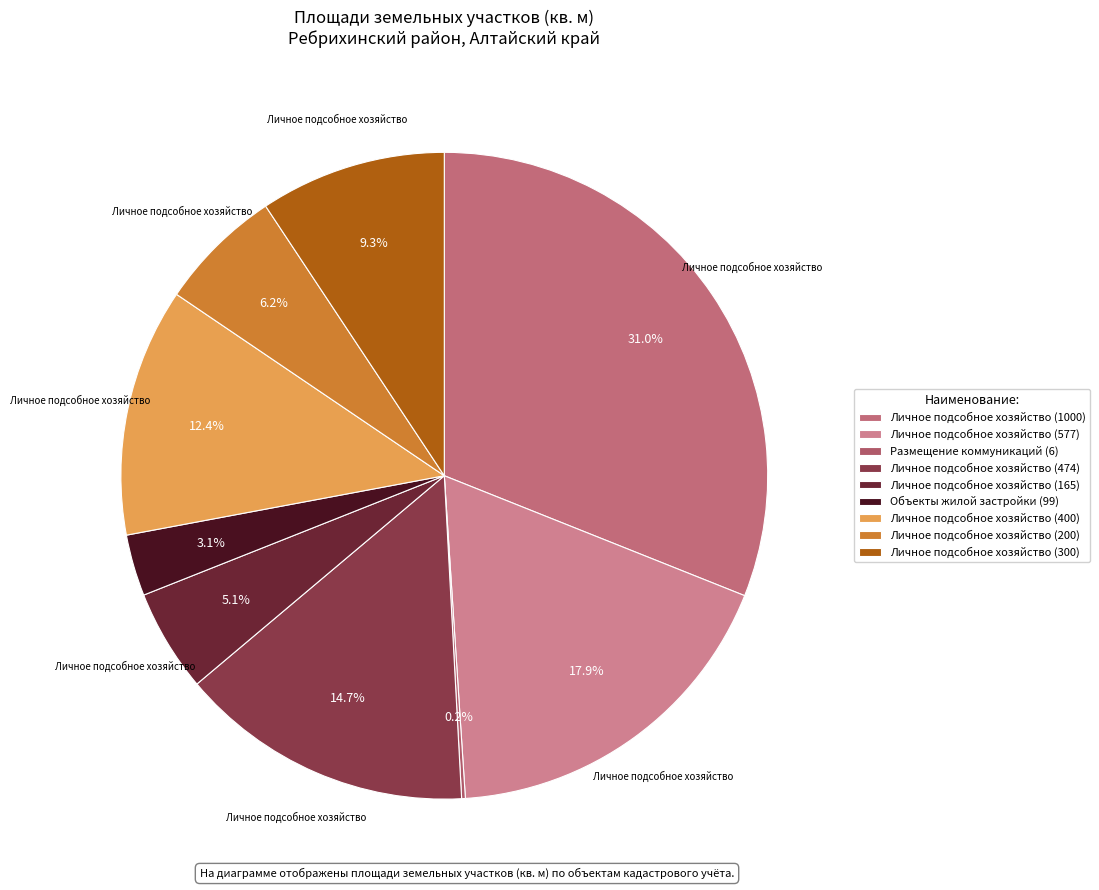

How many segments does this pie chart have?

9